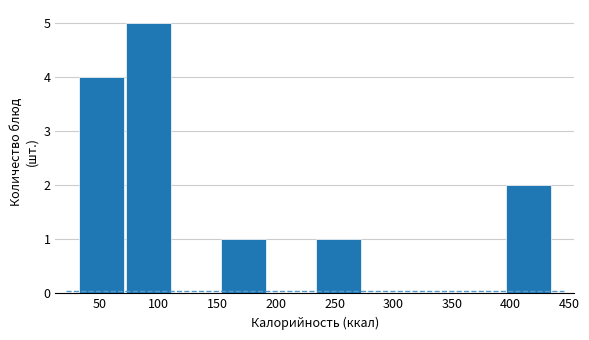

Reading left to right, list every bar in this chart as the range it spans on the x-axis followed by its height. Neither the bar edges nor the heights are printed on the chart, so give them approximately, as read against the axes.

30 to 70: 4
70 to 115: 5
115 to 155: 0
155 to 195: 1
195 to 235: 0
235 to 275: 1
275 to 315: 0
315 to 355: 0
355 to 395: 0
395 to 435: 2